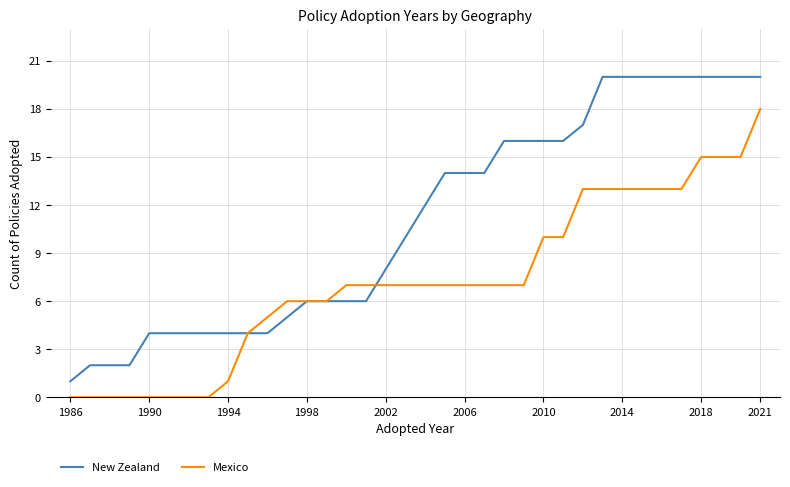

What is the highest value of the New Zealand series?

20